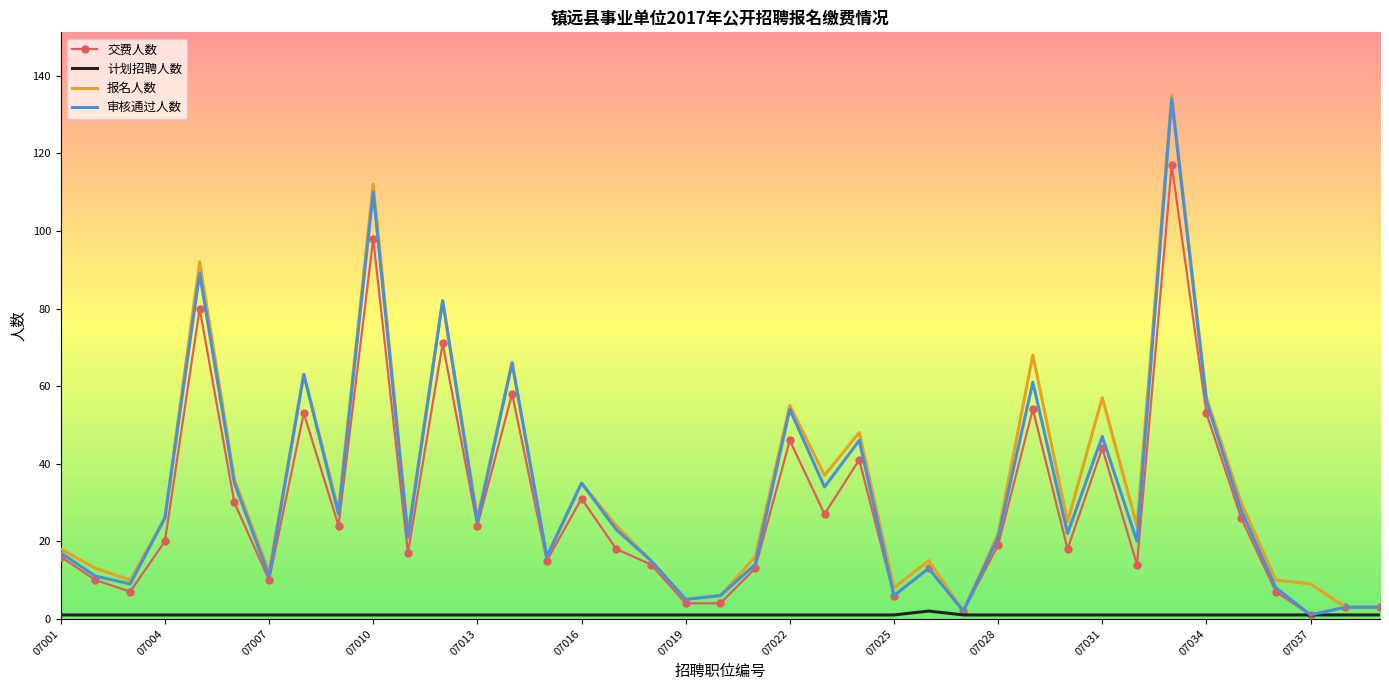

Which series has the largest total across all categories?

报名人数